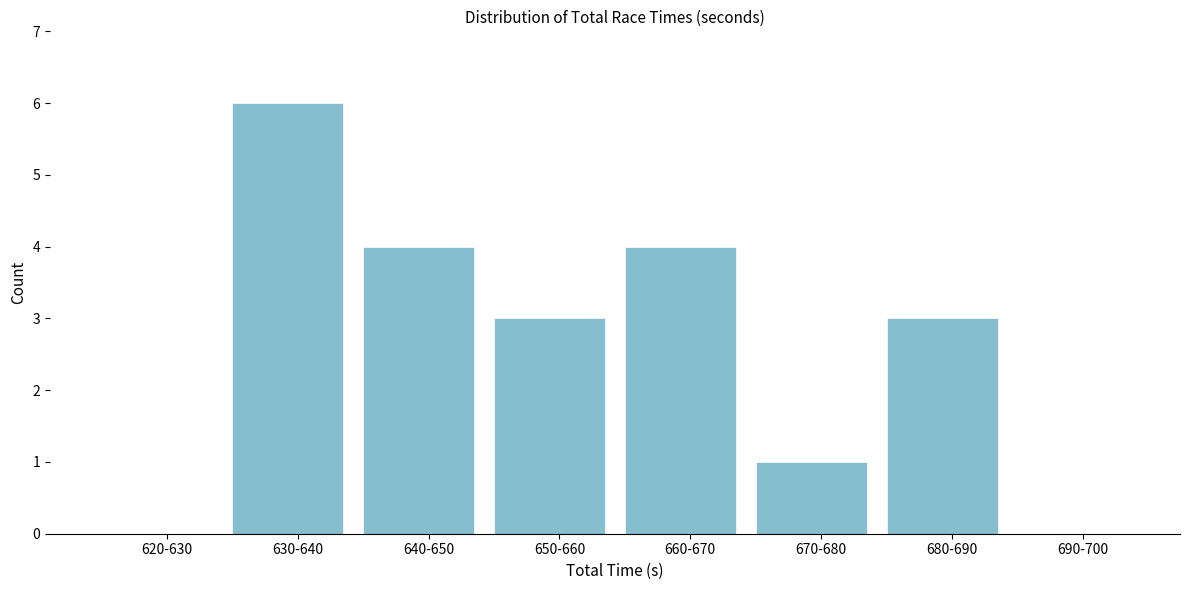

Reading left to right, list all the values displayed in this chart.

620-630=0	630-640=6	640-650=4	650-660=3	660-670=4	670-680=1	680-690=3	690-700=0